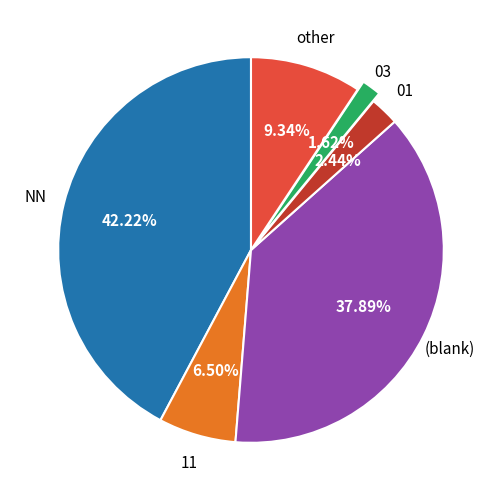

Which category has the smallest portion of the pie?

03